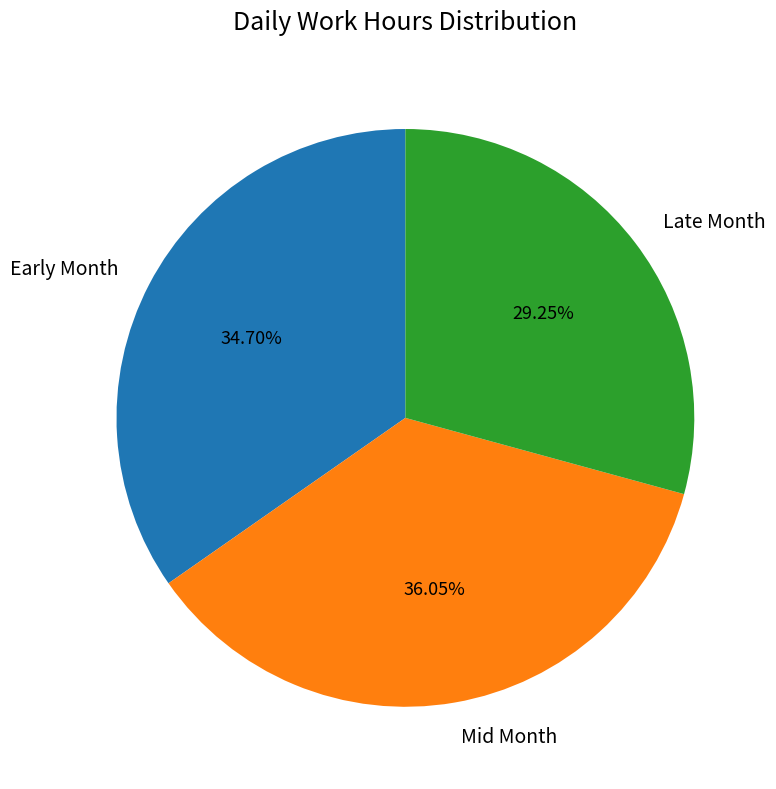

Combined, do Mid Month and Early Month account for over 50%?

Yes